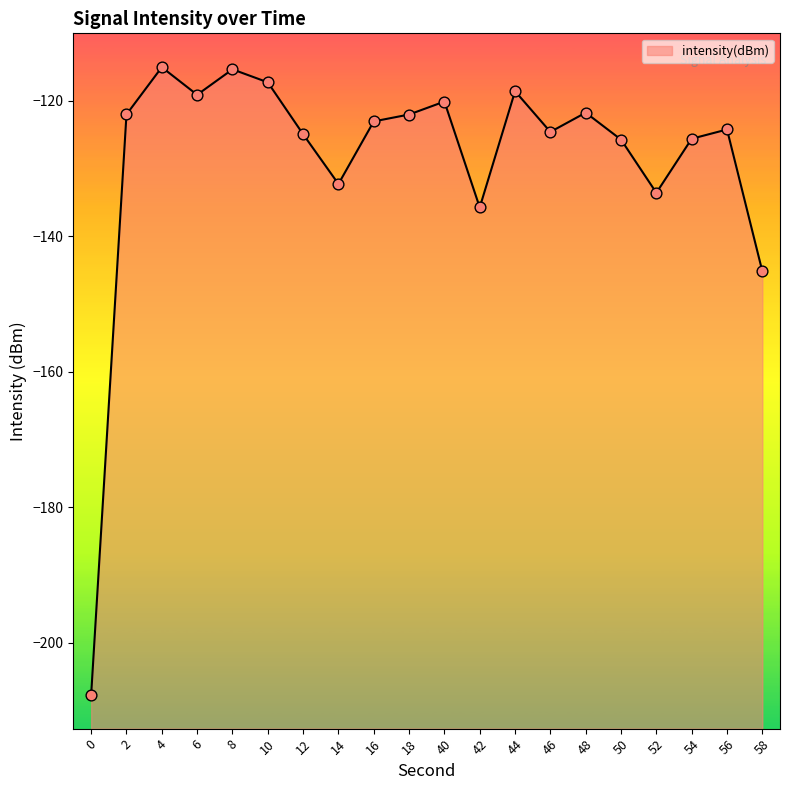

Which has a higher value, 58 or 10?

10